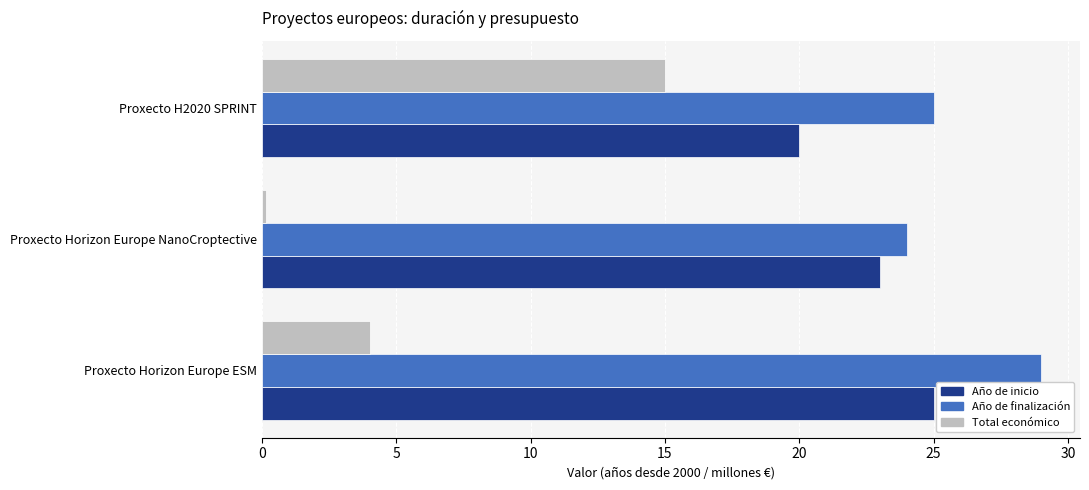

Which series has the largest range (max minus min)?

Total económico